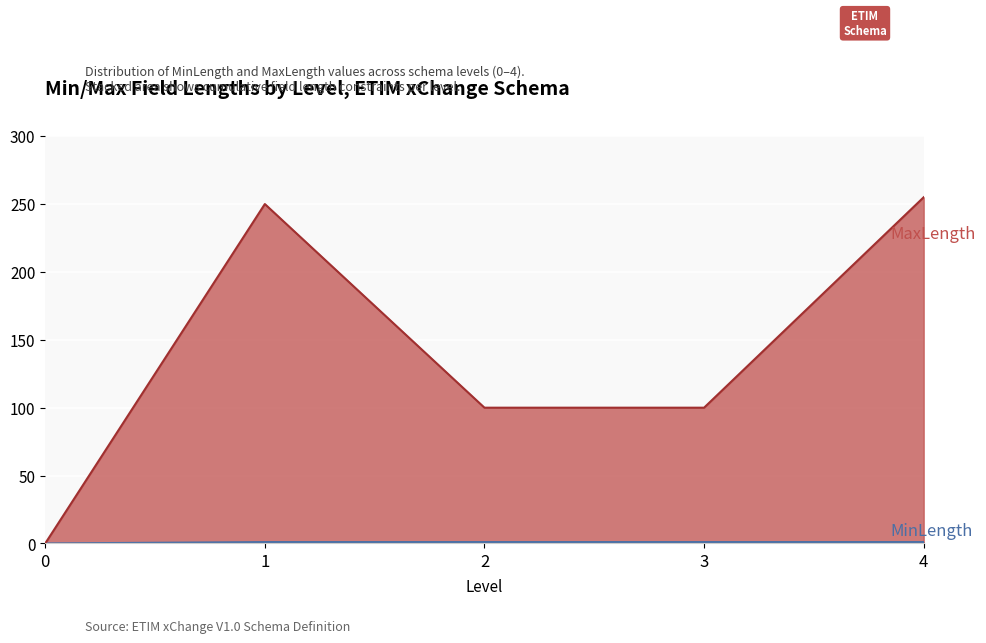

Which series has the largest range (max minus min)?

MaxLength